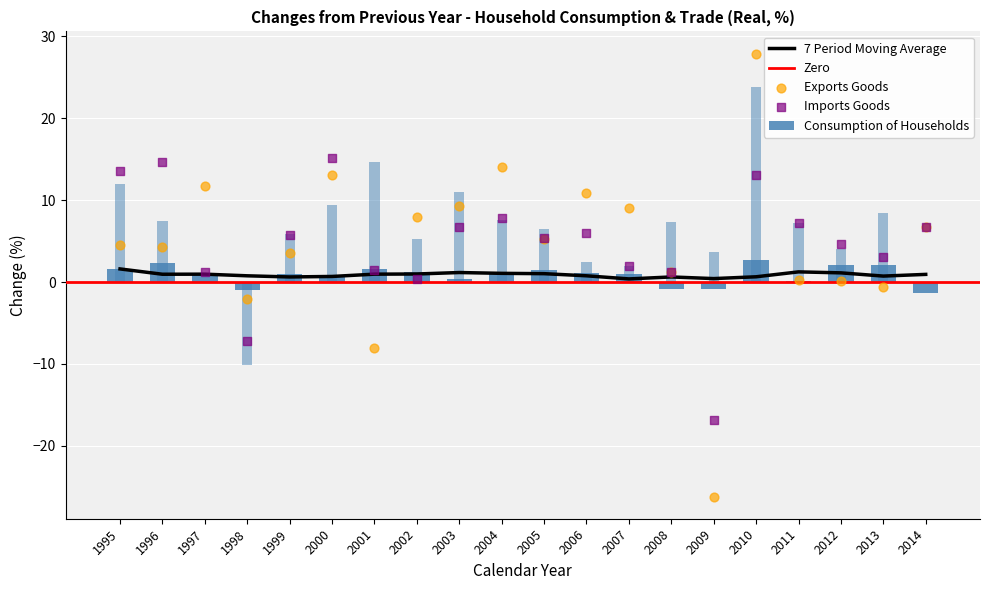

What is the total value across all series at 2000?

28.8